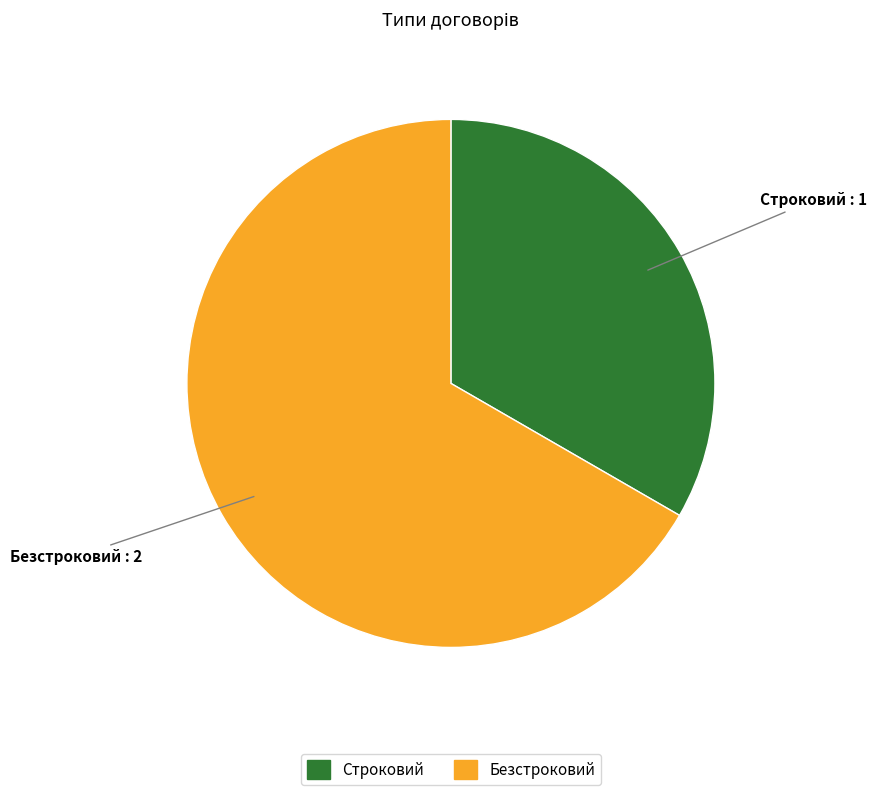

Is the sum of Безстроковий and Строковий greater than half?

Yes